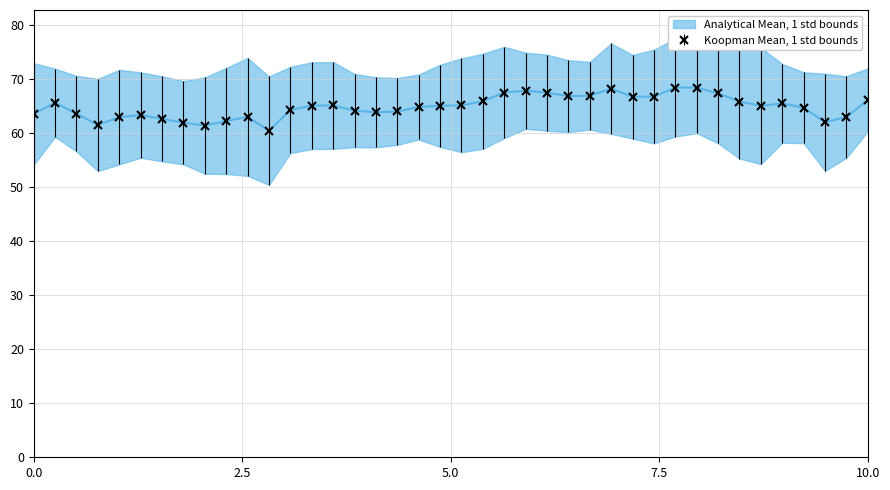

What is the value of the 3rd point from the left?

63.6